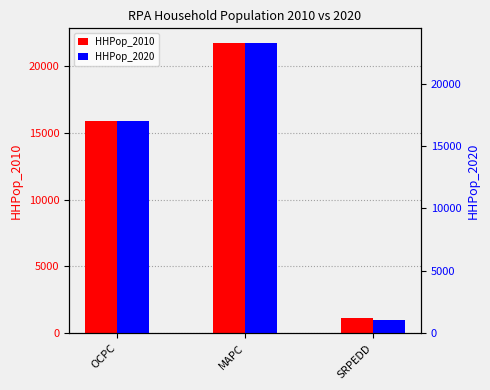

At which label does HHPop_2010 first exceed 15884?

MAPC